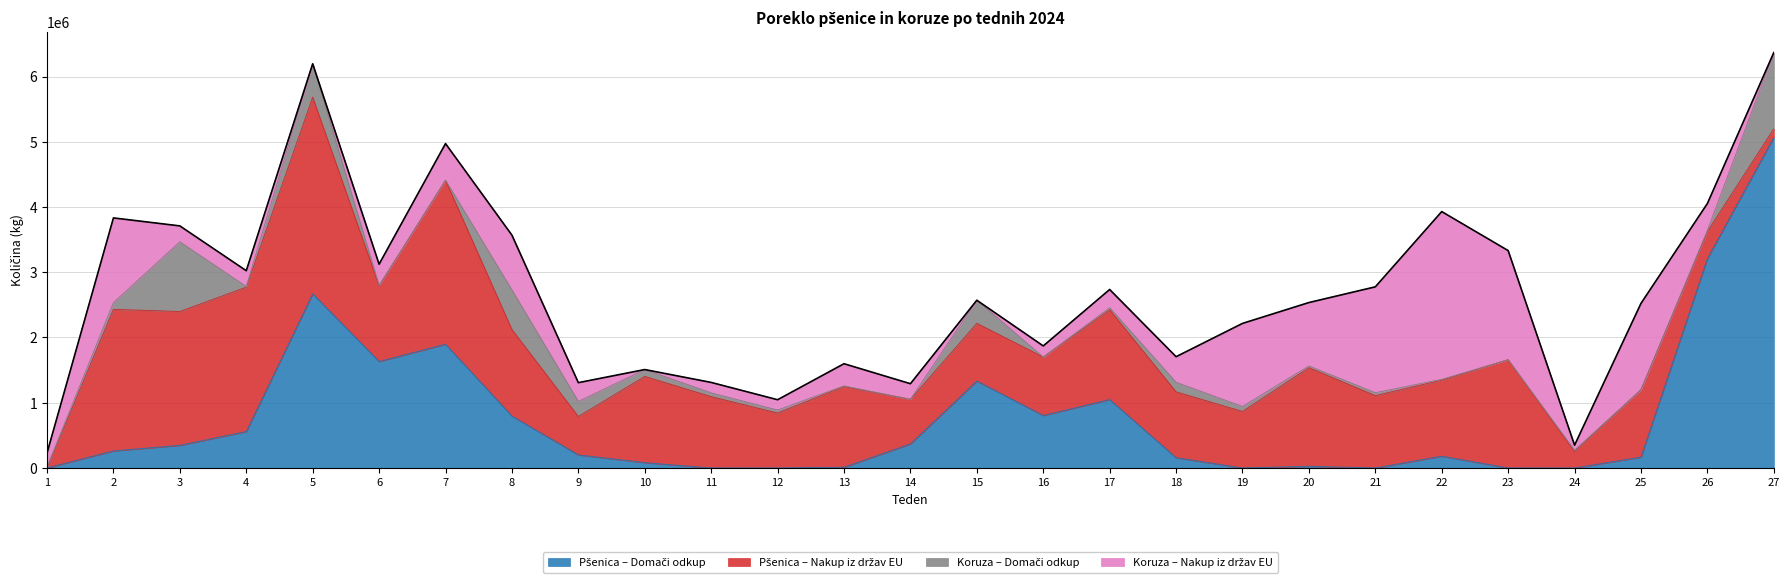

What is the value of the Koruza – Domači odkup point at the 17th from the left?

31600